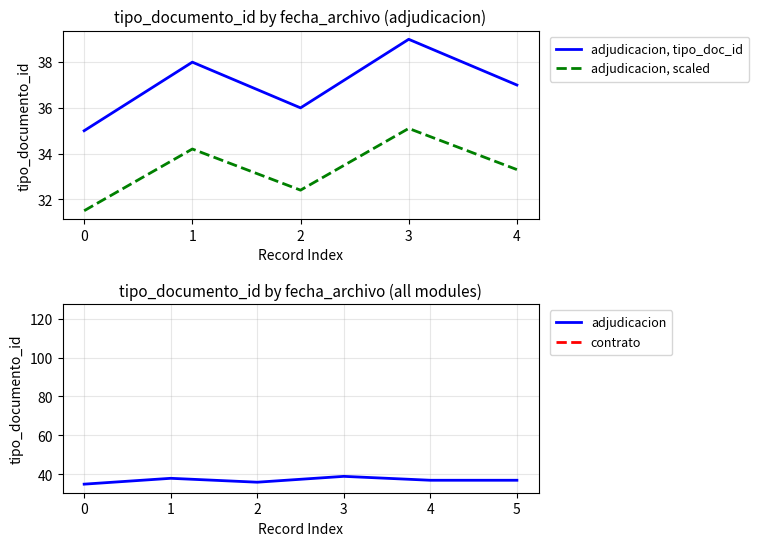

Does the chart have visible grid lines?

Yes